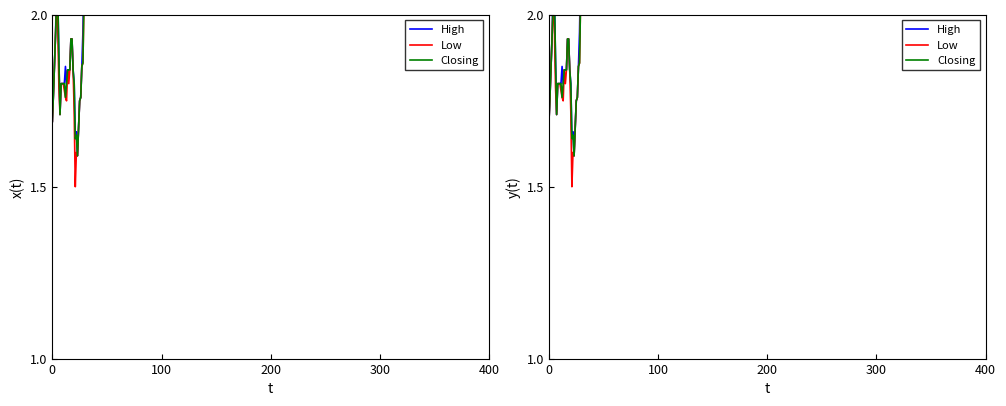

Is it true that High equals 2.9 at 22?

False